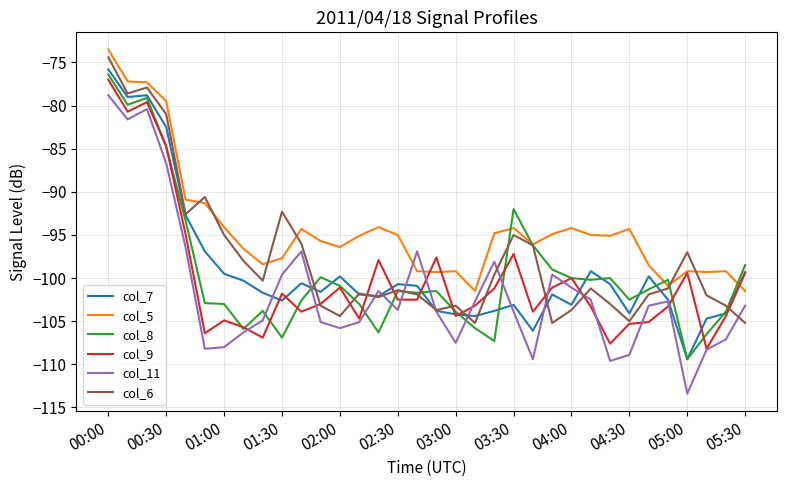

What are all the series names shown in the legend?

col_7, col_5, col_8, col_9, col_11, col_6